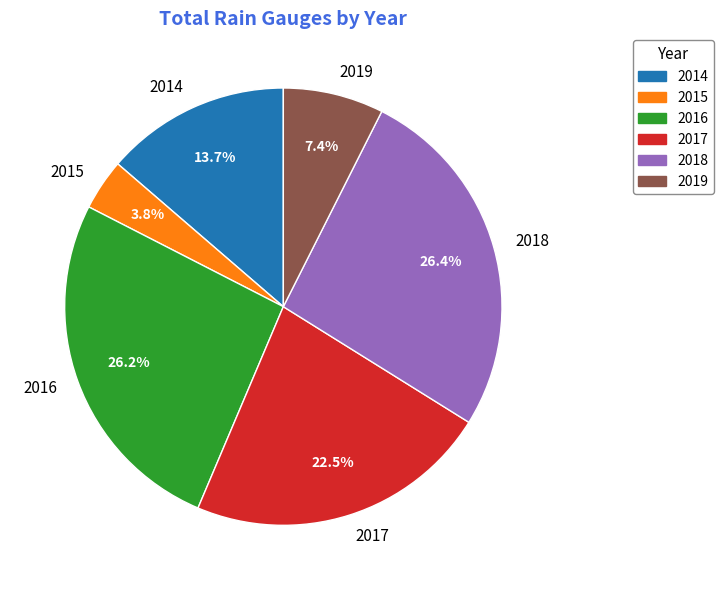

True or false: 2014 accounts for 2% of the total.

False